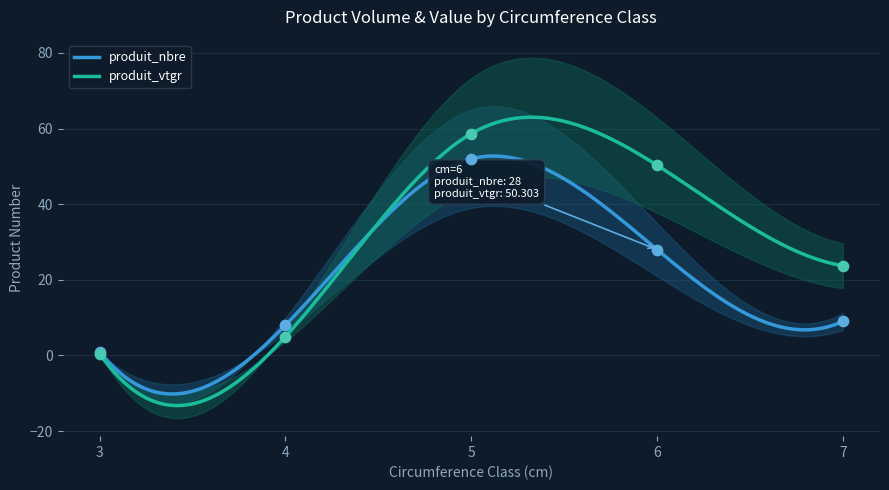

Which series contains the highest Y value?

produit_vtgr